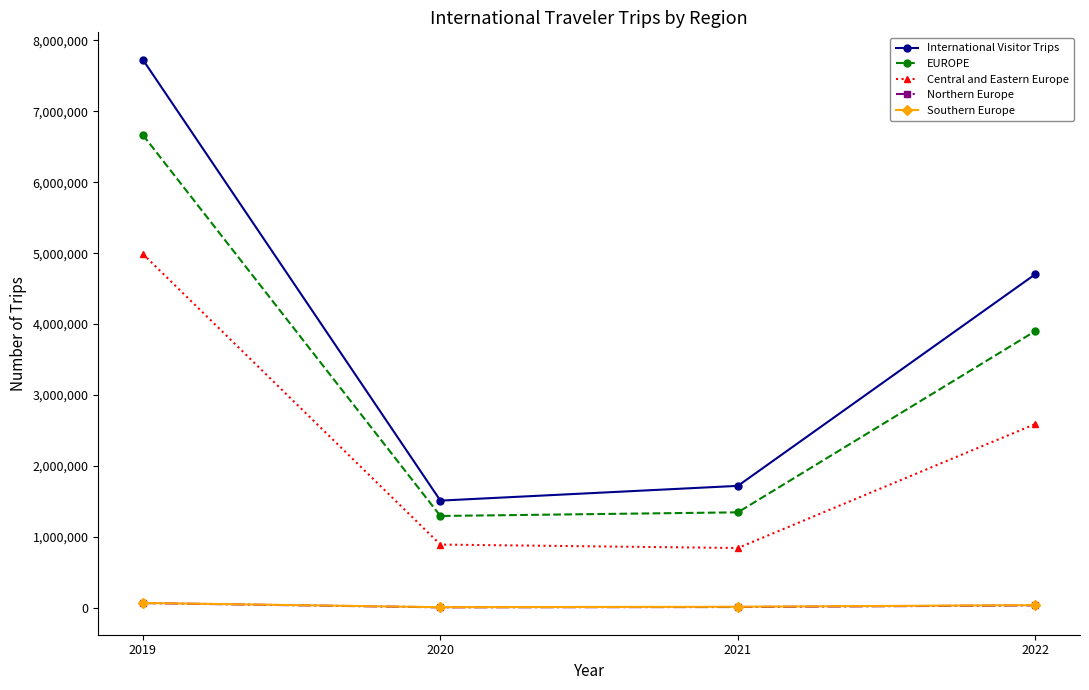

True or false: Northern Europe and Central and Eastern Europe cross at least once.

False